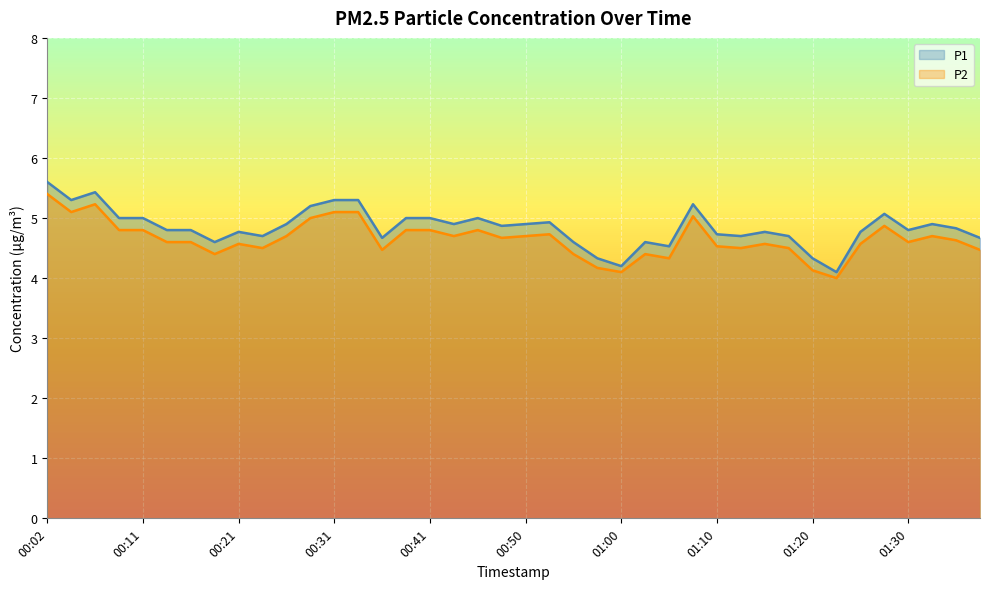

What is the value of the P2 line point at the 20th from the left?

4.7